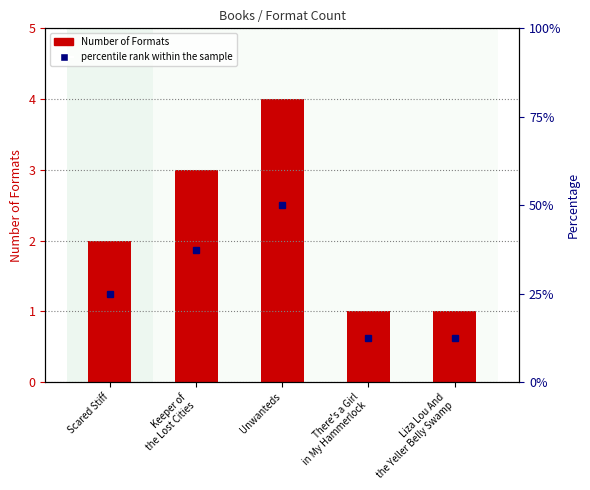

What is the sum of all values?

11